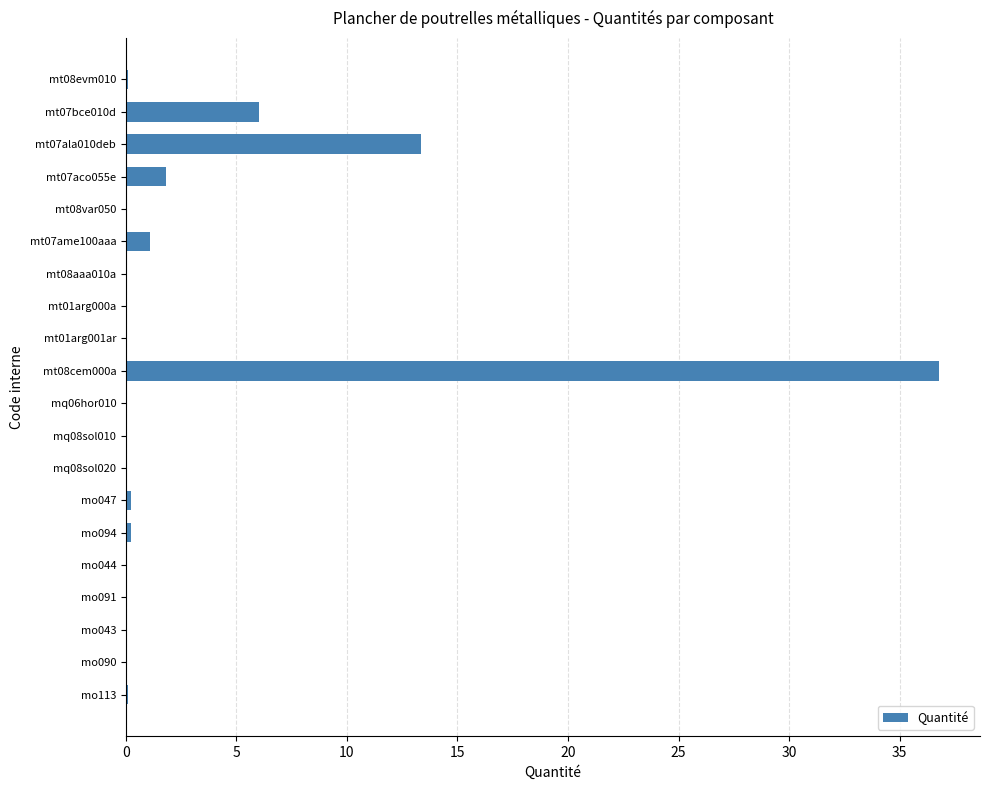

What is the sum of all values?

60.2